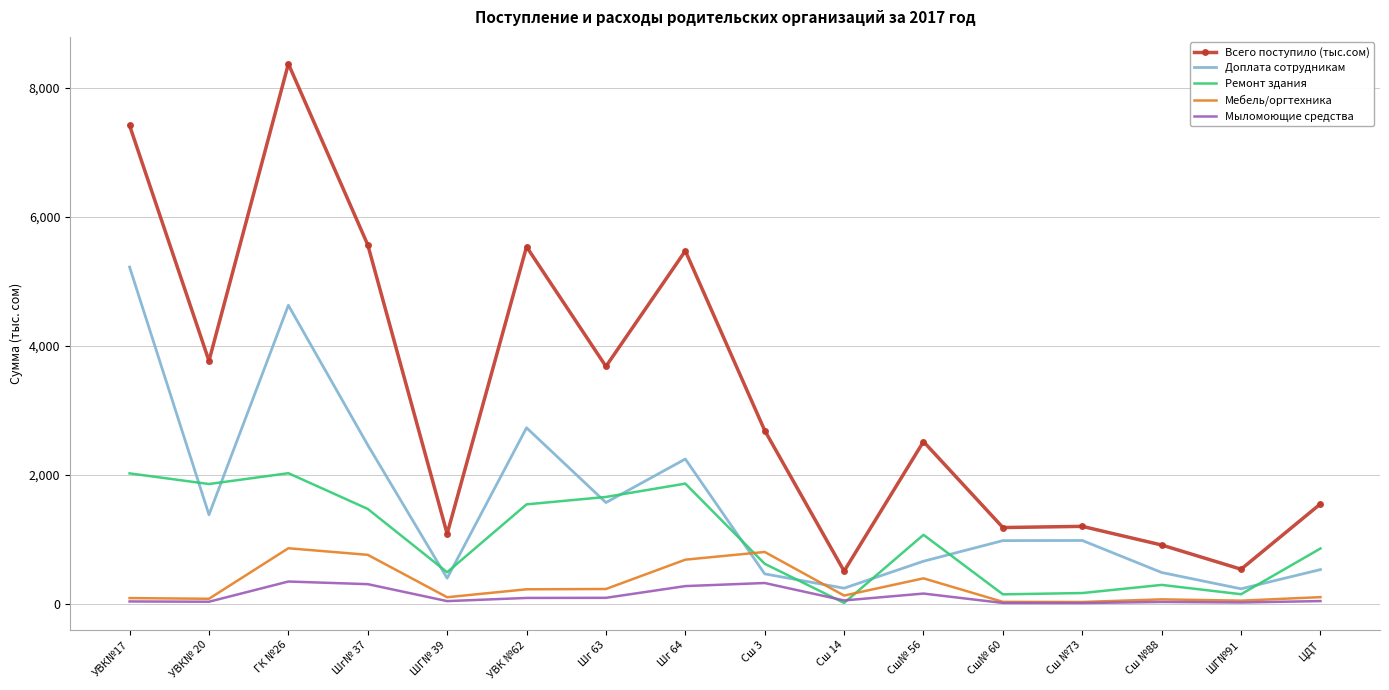

Where is the first local minimum for Доплата сотрудникам?

УВК№ 20